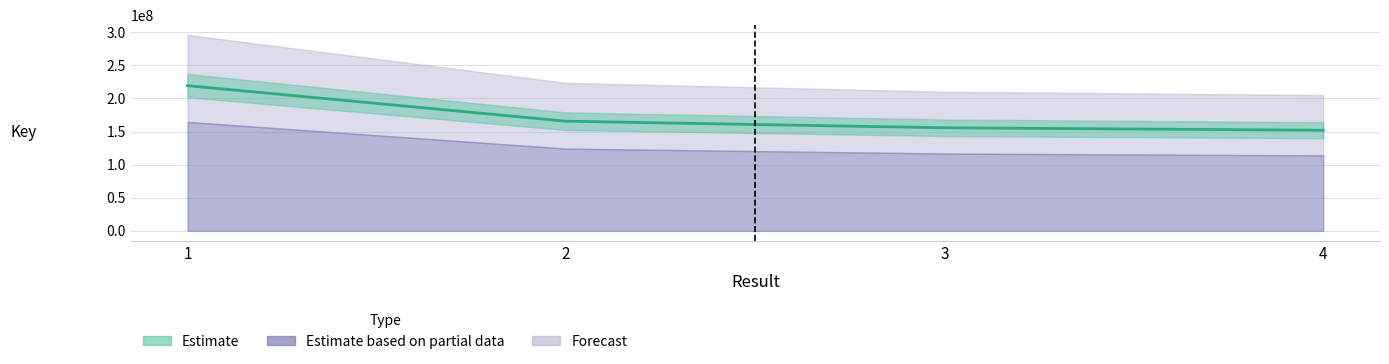

Where is the data nearest to the value 185699384?

2